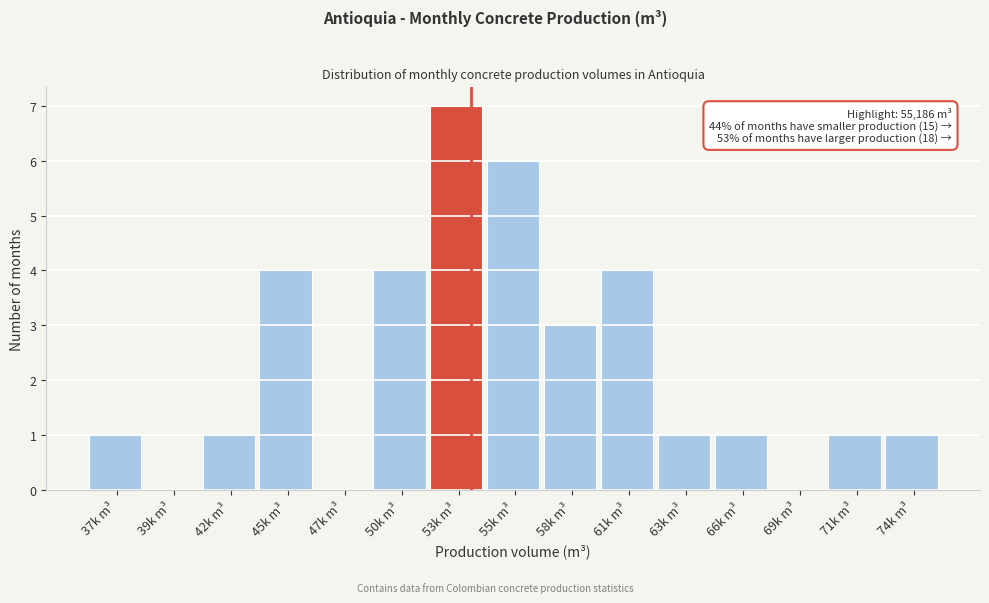

Reading left to right, list all the values displayed in this chart.

37k m³=1	39k m³=0	42k m³=1	45k m³=4	47k m³=0	50k m³=4	53k m³=7	55k m³=6	58k m³=3	61k m³=4	63k m³=1	66k m³=1	69k m³=0	71k m³=1	74k m³=1